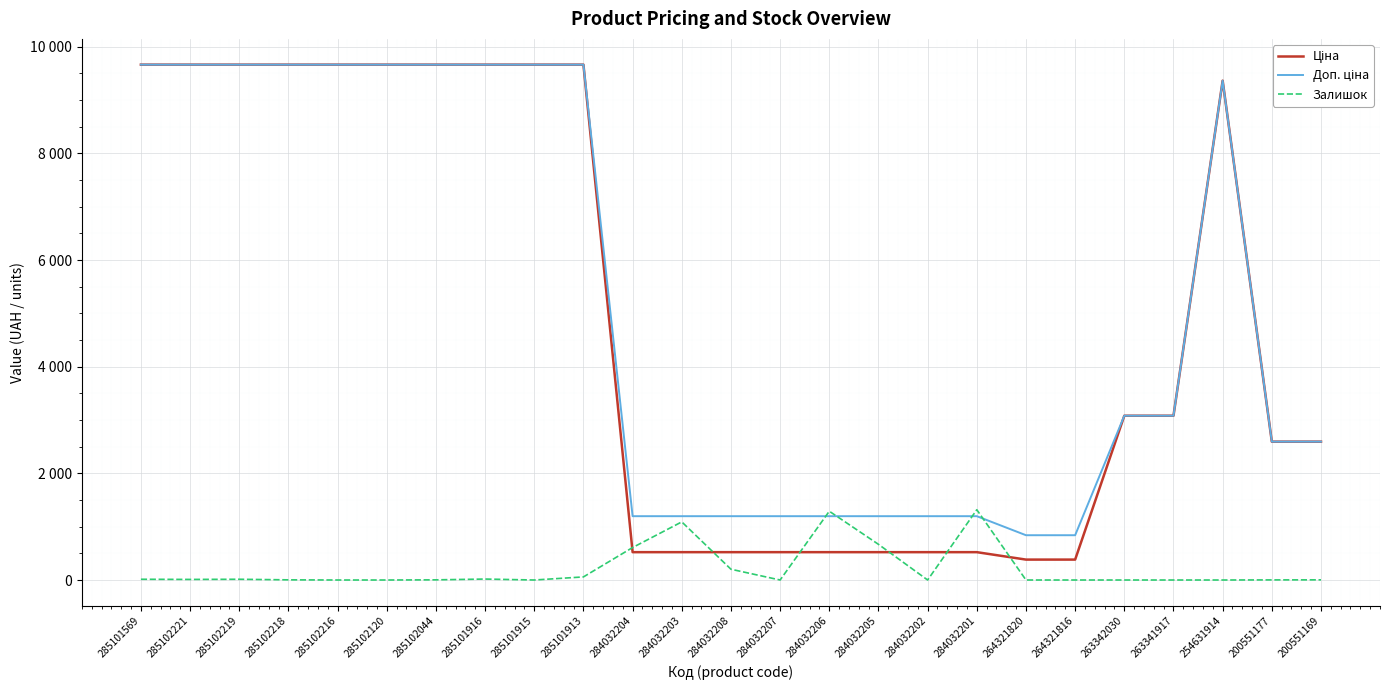

Does the chart have visible grid lines?

Yes